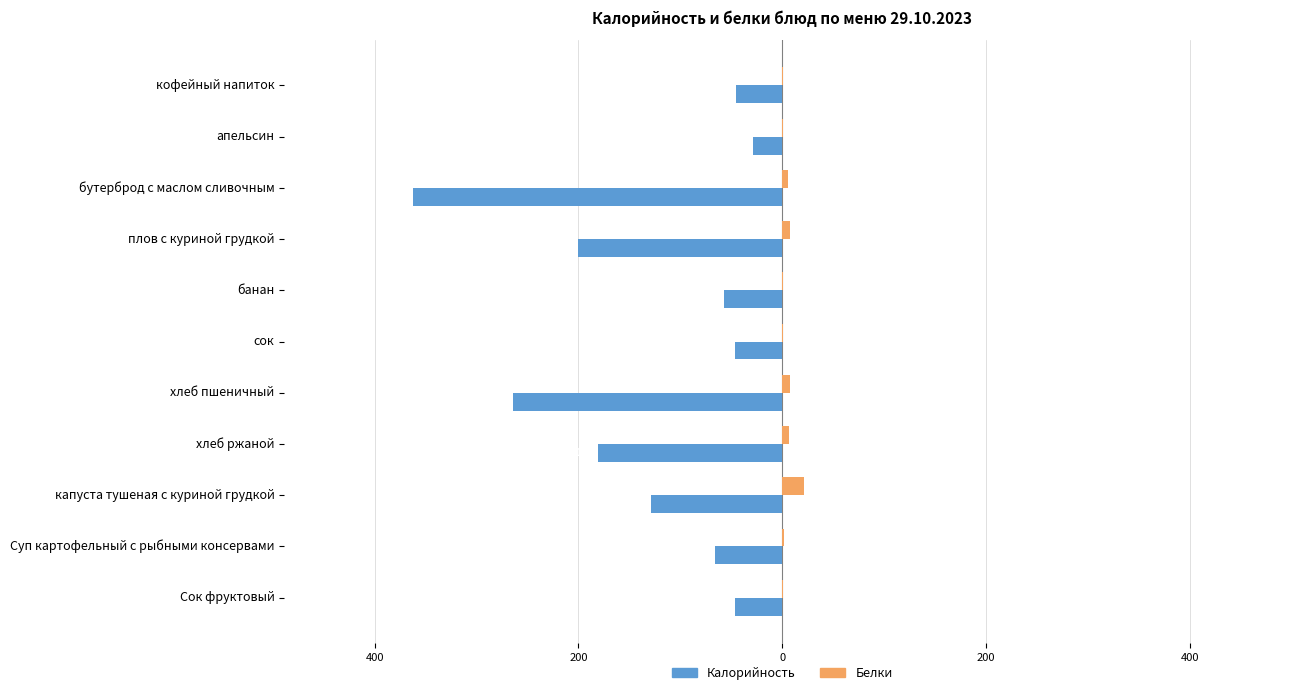

What are all the series names shown in the legend?

Калорийность, Белки